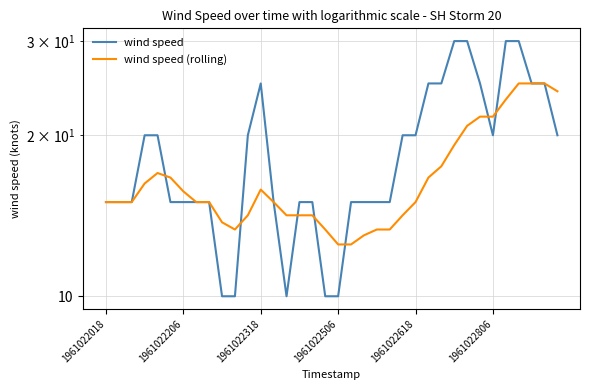

How many data points in wind speed (rolling) are above 15?

16